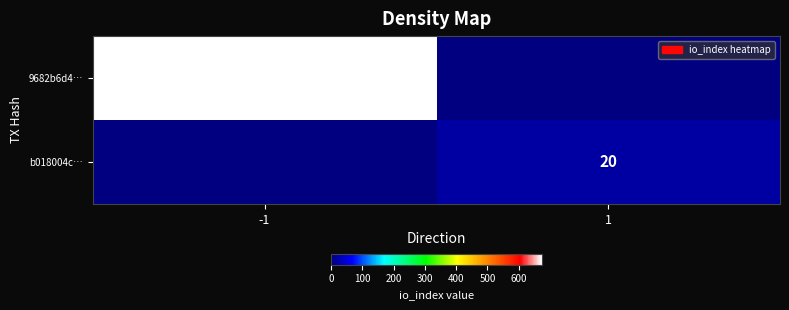

Is it true that b018004c… equals 20 at 1?

True